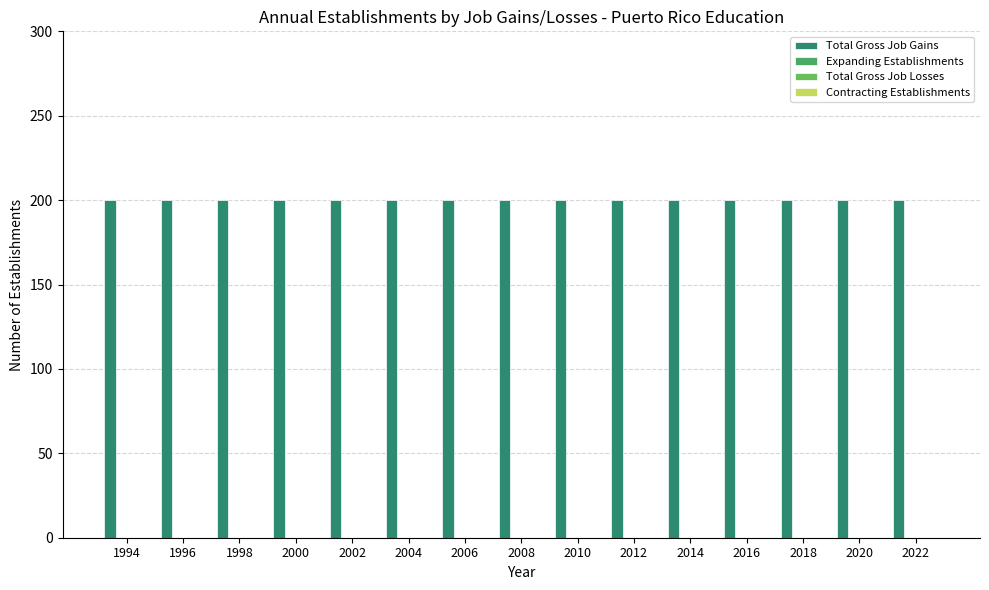

The value of Contracting Establishments at 2004 is 0. True or false?

True